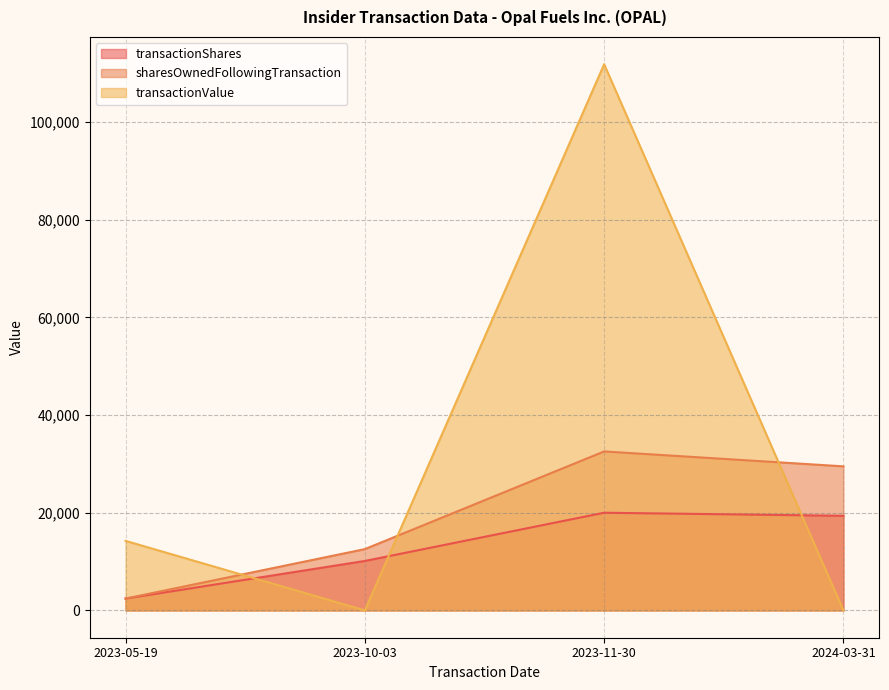

Rank the series at 2023-05-19 from lowest to highest value.

transactionShares, sharesOwnedFollowingTransaction, transactionValue